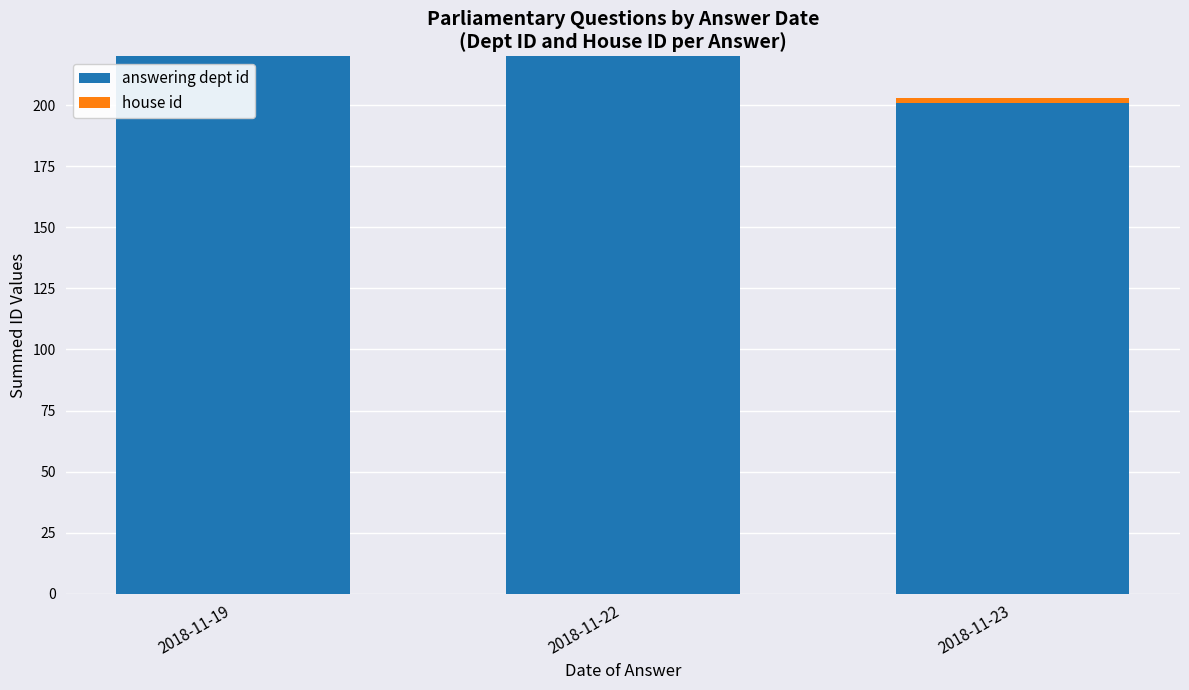

Which series has the largest total across all categories?

answering dept id